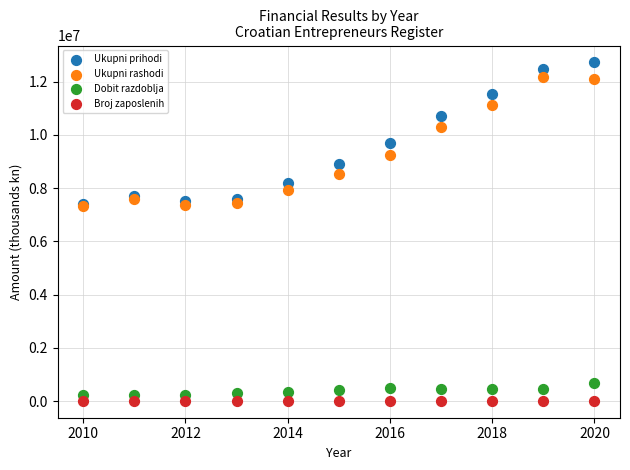

In the Ukupni prihodi series, what Y value is closest to 10062038?

9700268.6